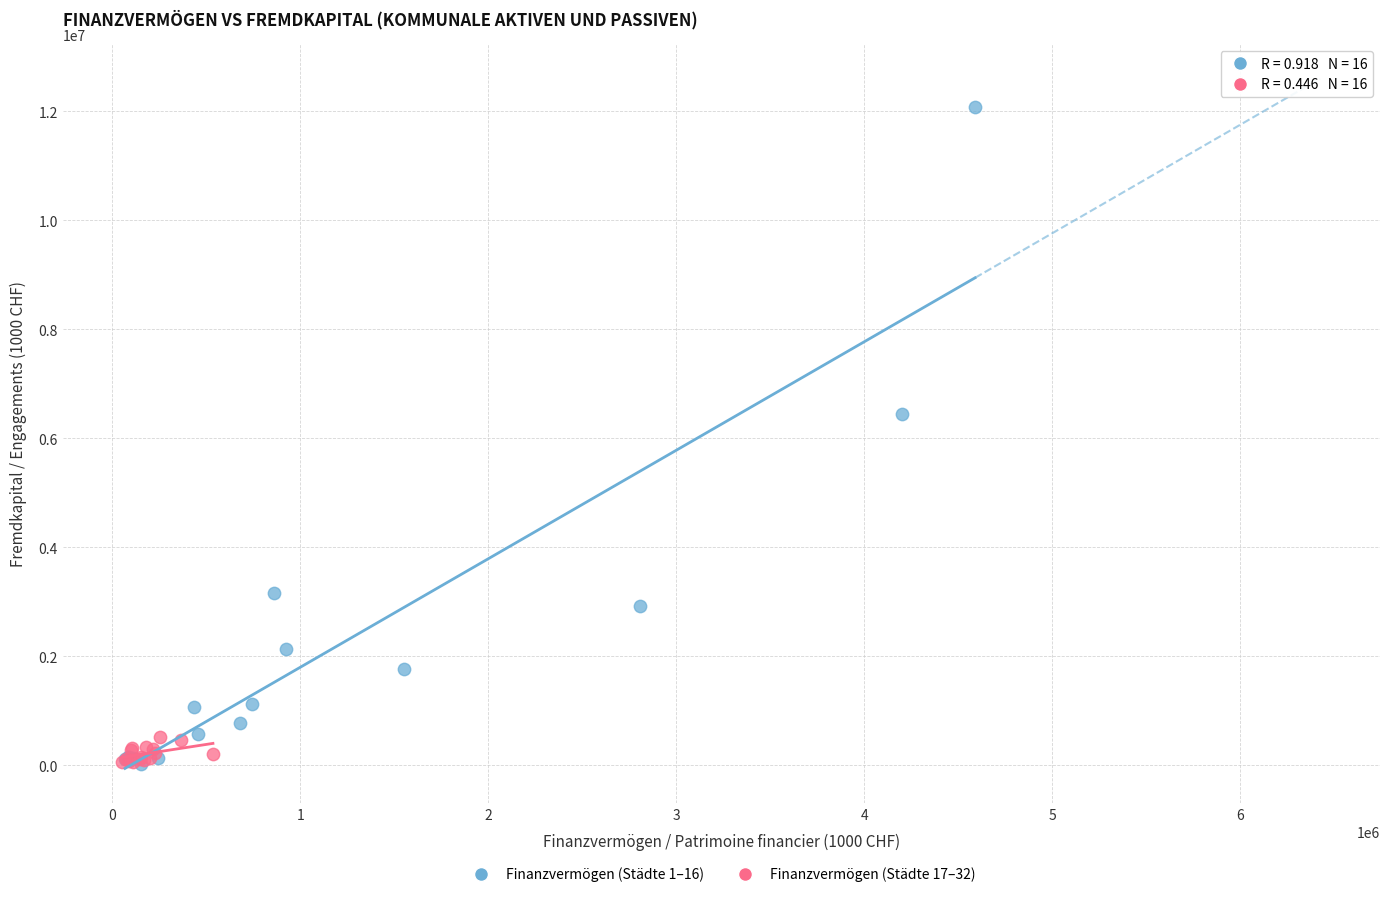

Which series has the largest Y range (max minus min)?

Finanzvermögen (Städte 1–16)